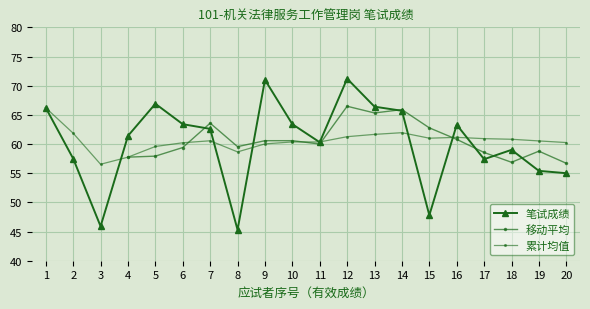

At which category does the data reach its first local peak?

5